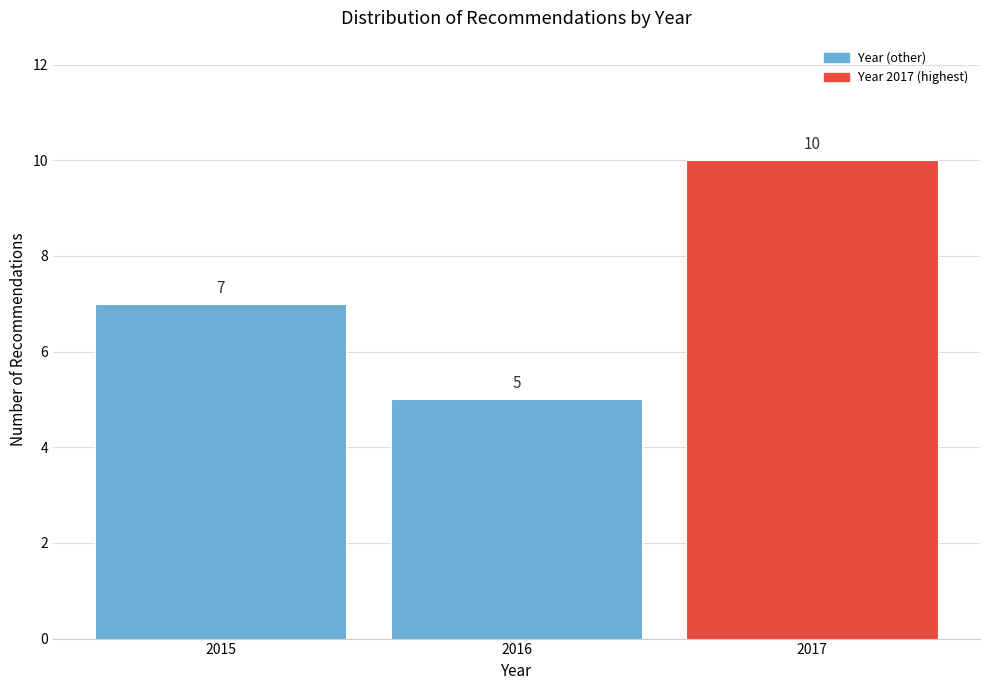

Reading left to right, transcribe this chart: for each bar, give the range it covers on the x-axis and its height.

2014.5 to 2015.5: 7
2015.5 to 2016.5: 5
2016.5 to 2017.5: 10